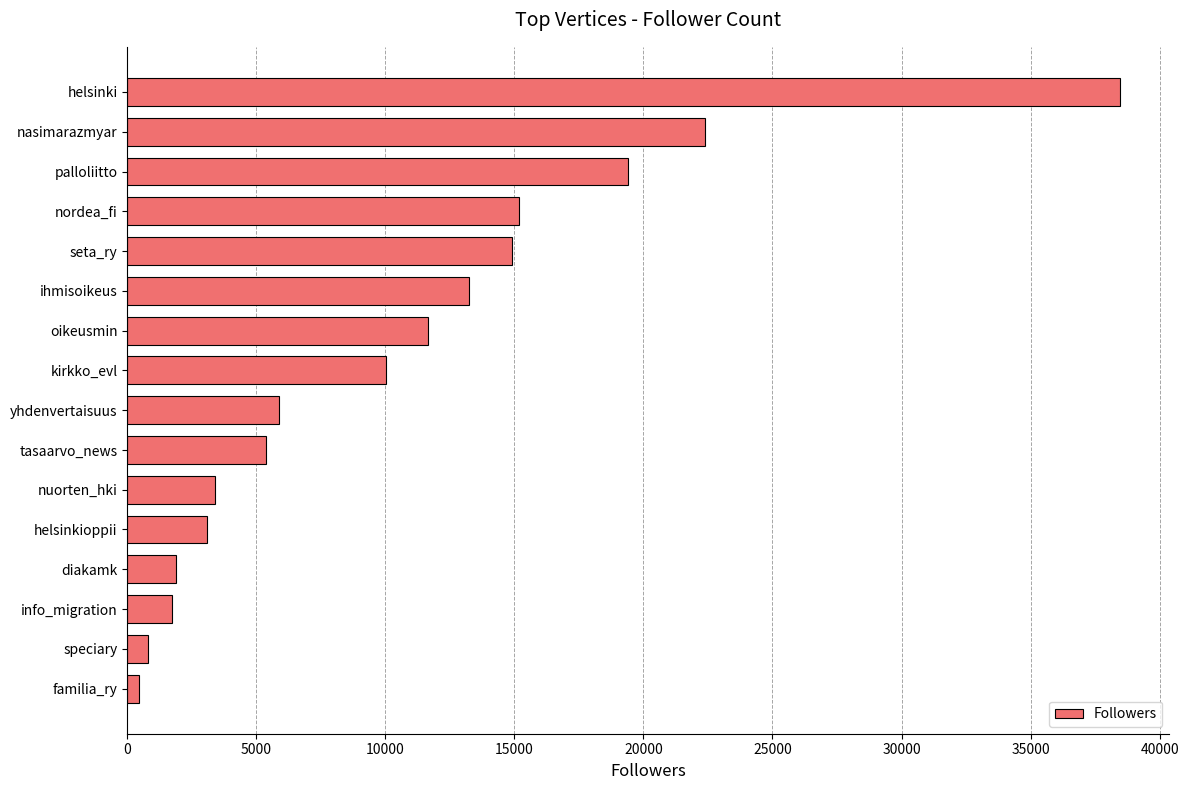

What is the difference between the second highest and second lowest values?

21579